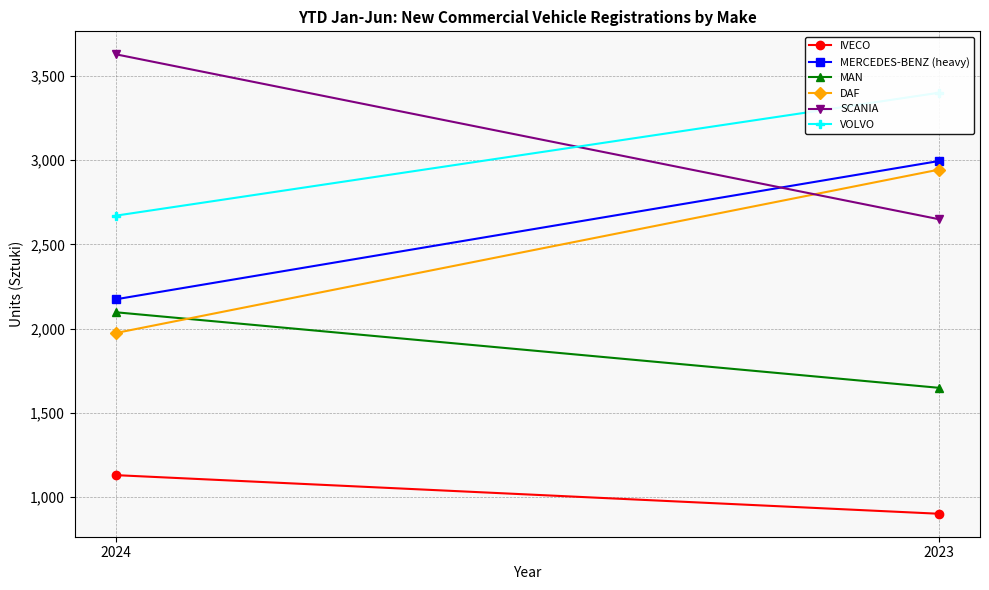

At which label does MERCEDES-BENZ (heavy) reach its peak?

2023